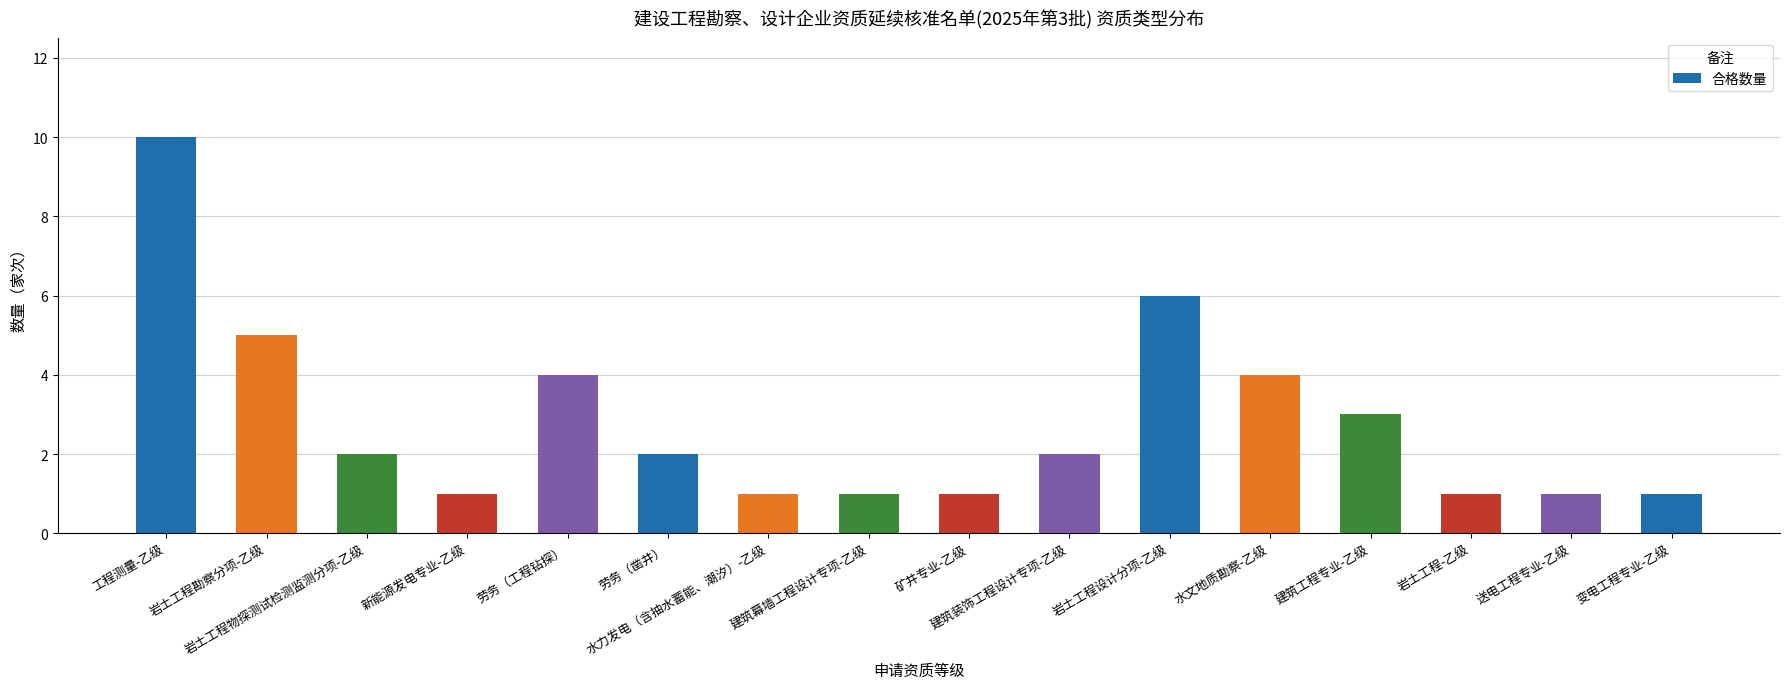

What is the sum of all values?

45